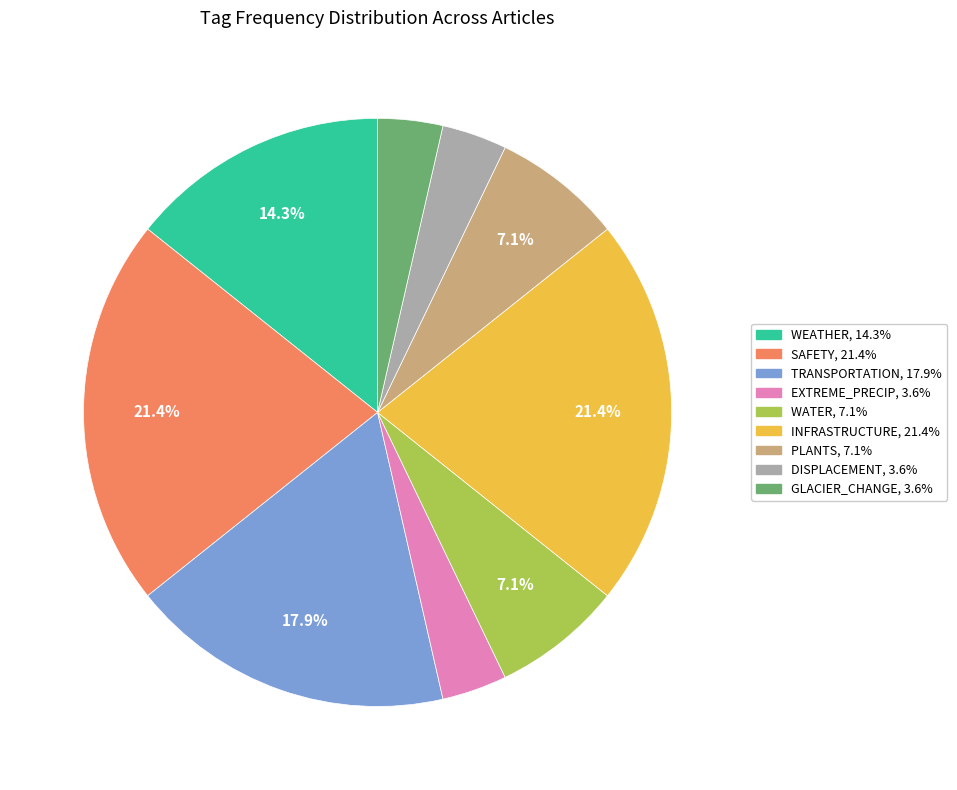

The TRANSPORTATION slice represents 28% of the pie. True or false?

False